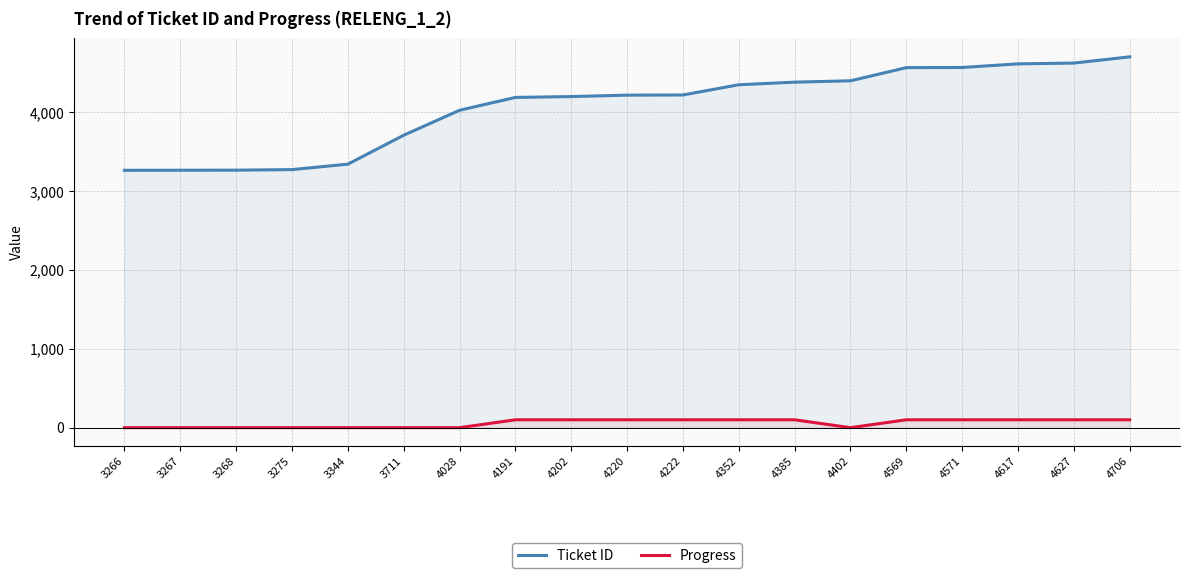

What is the total value across all series at 3267?

3267